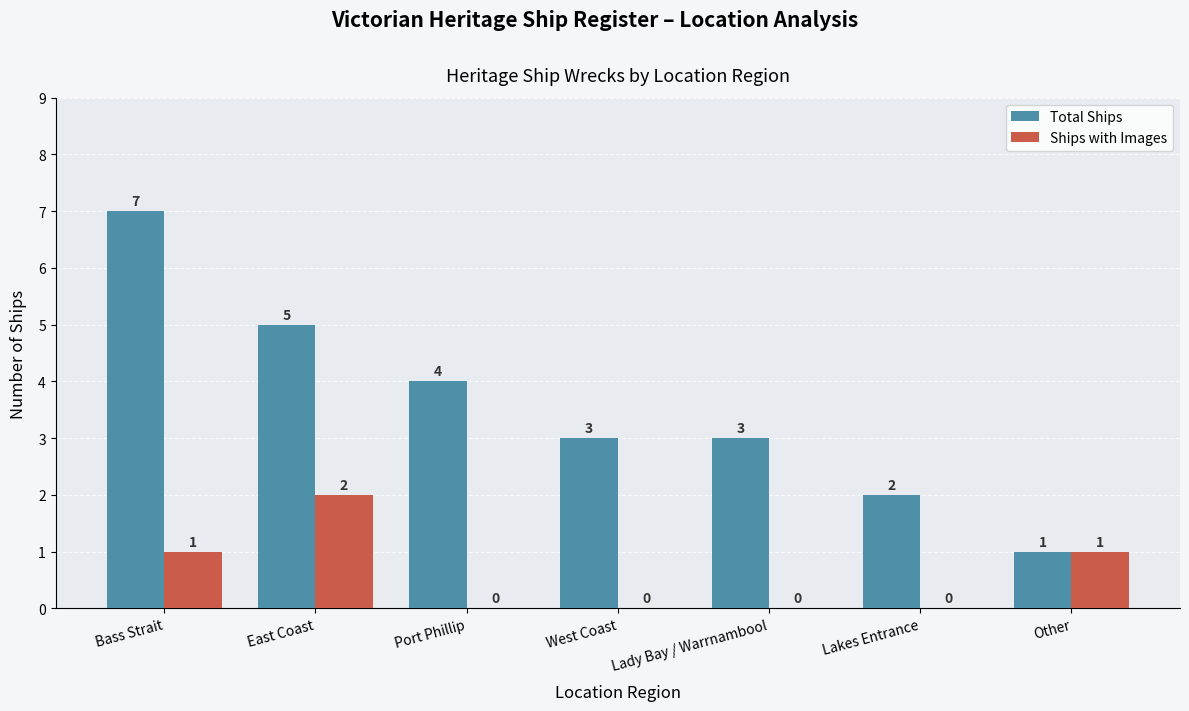

At which category is the sum across all series the highest?

Bass Strait